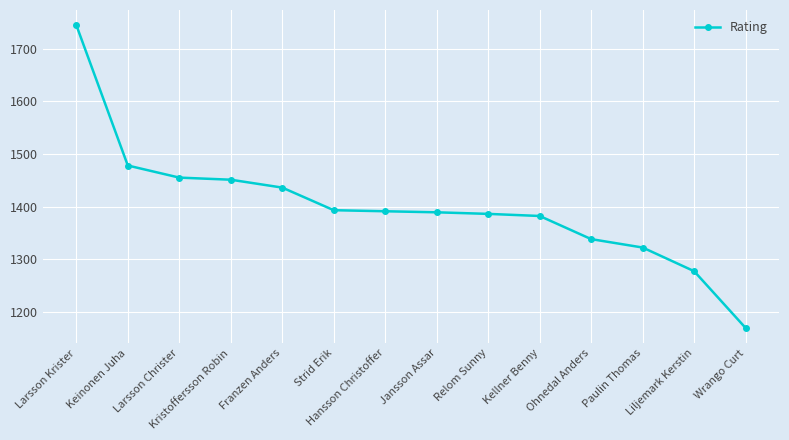

Approximately how many times larger is the value at Hansson Christoffer compared to Wrango Curt?

1.2